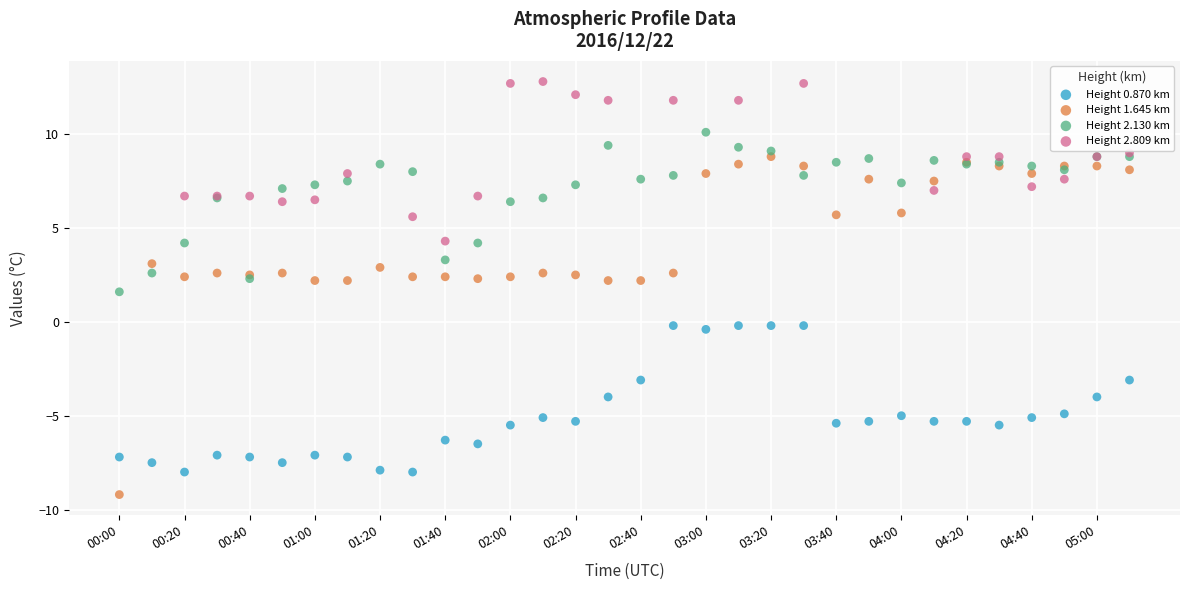

Which series contains the highest Y value?

Height 2.809 km